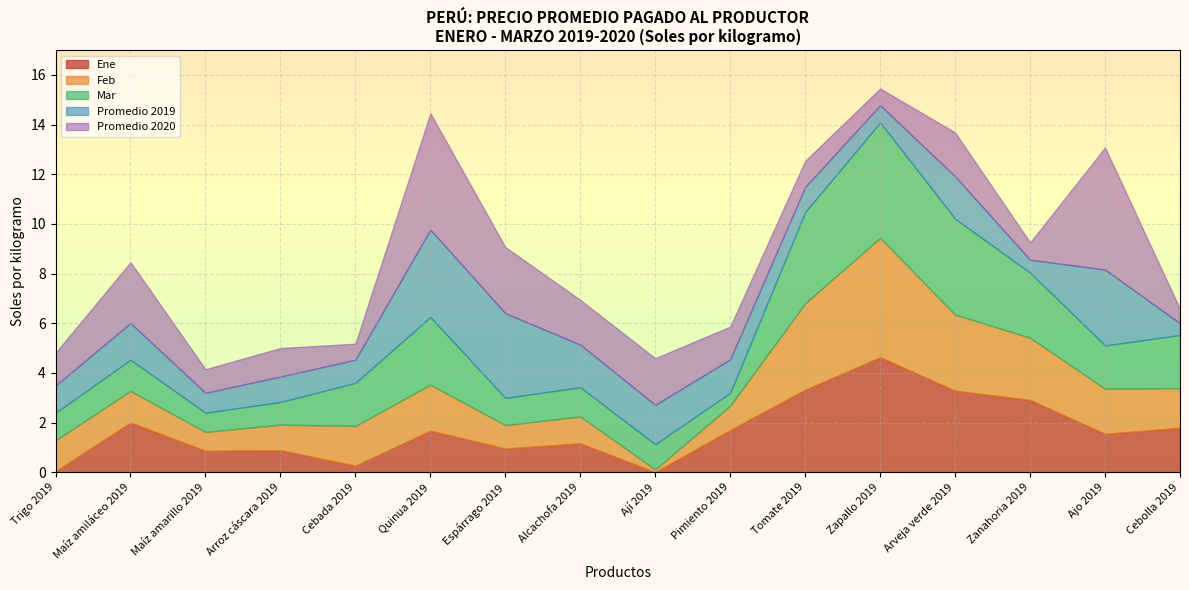

How many intersections are there between Promedio 2019 and Ene?

5